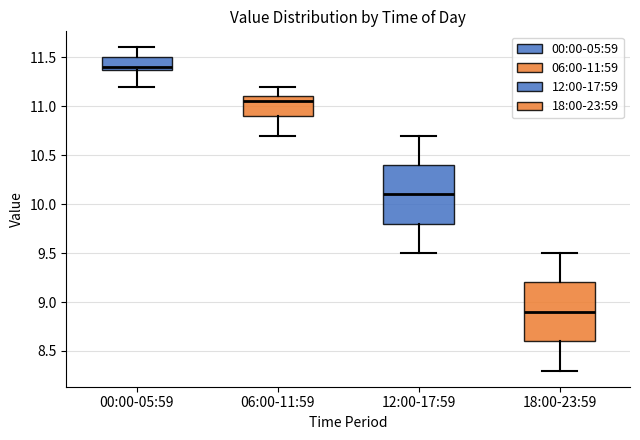

Reading left to right, transcribe this box plot: for each box, give where its median line is, the range the box spans, and where its two whiskers end, as read against the y-axis. The values are not printed on the chart, so give them approximately, as read against the axis.

00:00-05:59: median 11.40 (just above the box's lower edge), box 11.40 to 11.50, whiskers 11.20 to 11.60
06:00-11:59: median 11.05, box 10.90 to 11.10, whiskers 10.70 to 11.20
12:00-17:59: median 10.10, box 9.80 to 10.40, whiskers 9.50 to 10.70
18:00-23:59: median 8.90, box 8.60 to 9.20, whiskers 8.30 to 9.50